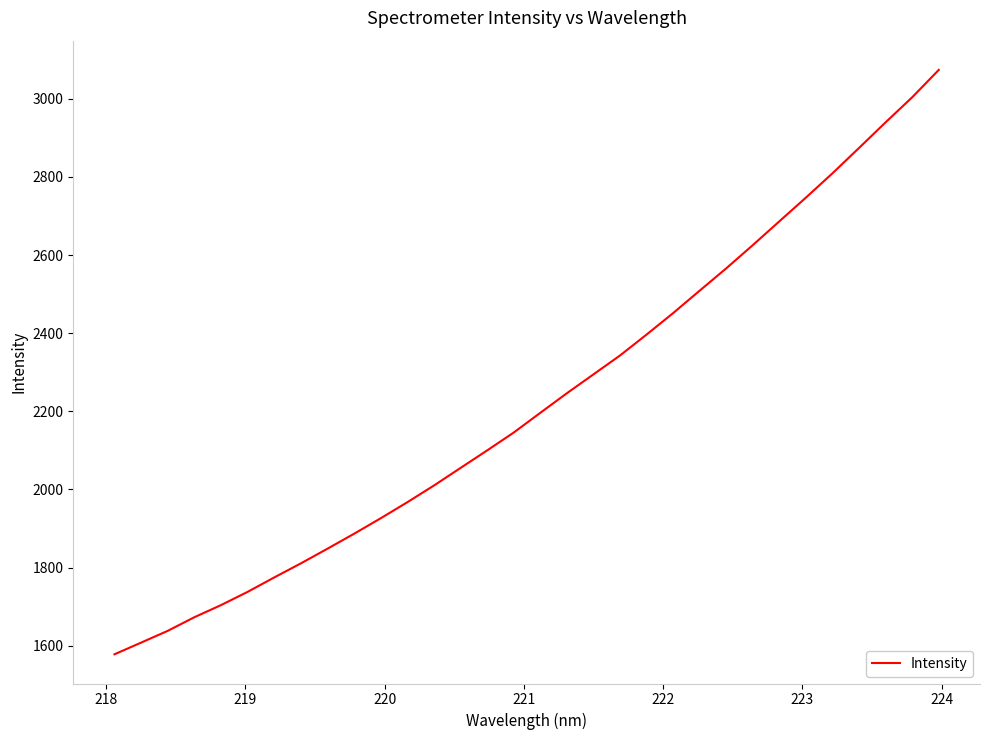

What is the difference between the maximum and minimum values?

1496.4